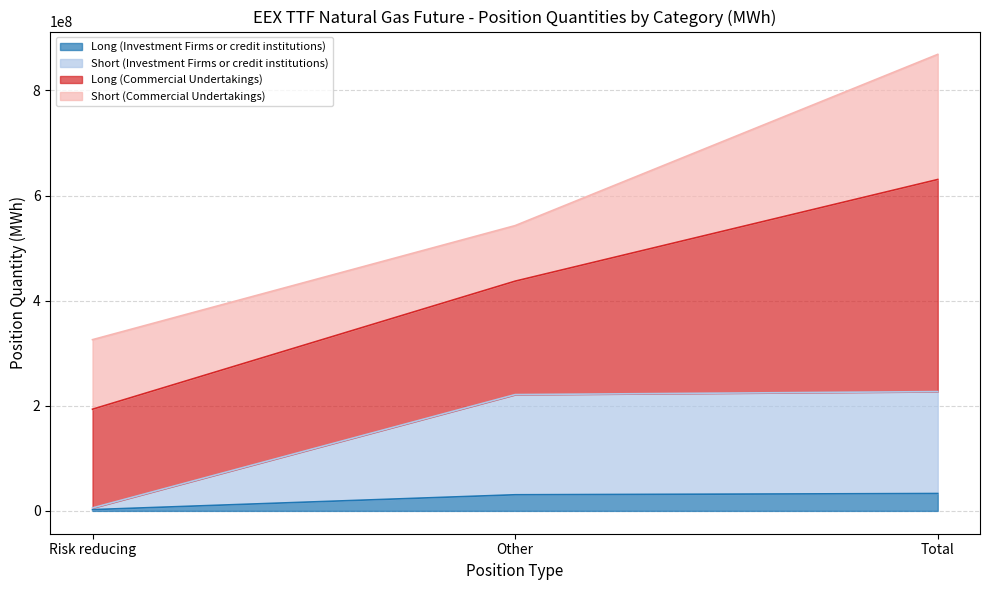

Is the value of Long (Investment Firms or credit institutions) at Total greater than the value of Short (Investment Firms or credit institutions) at Risk reducing?

Yes